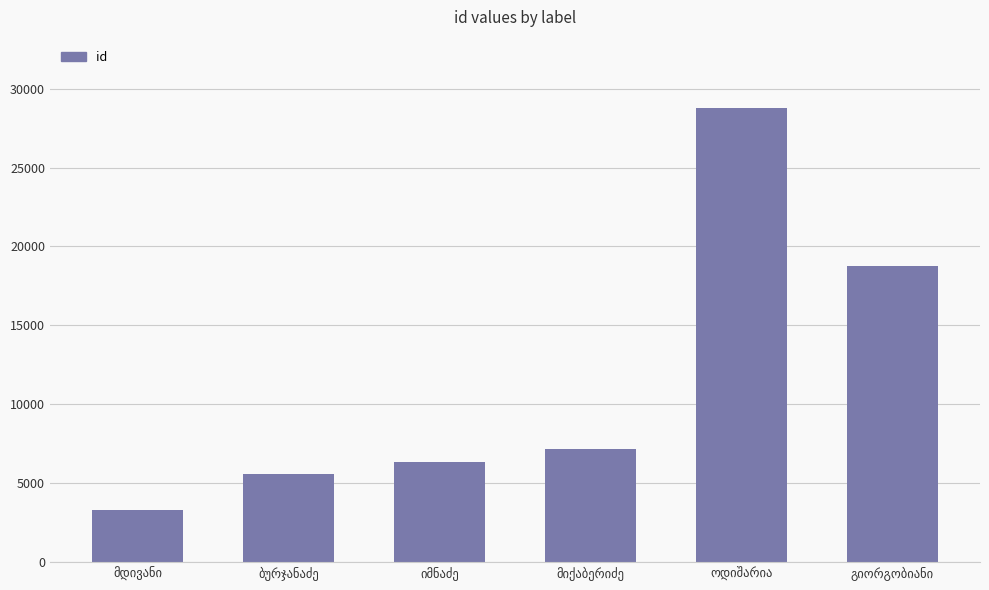

What is the average value?

11643